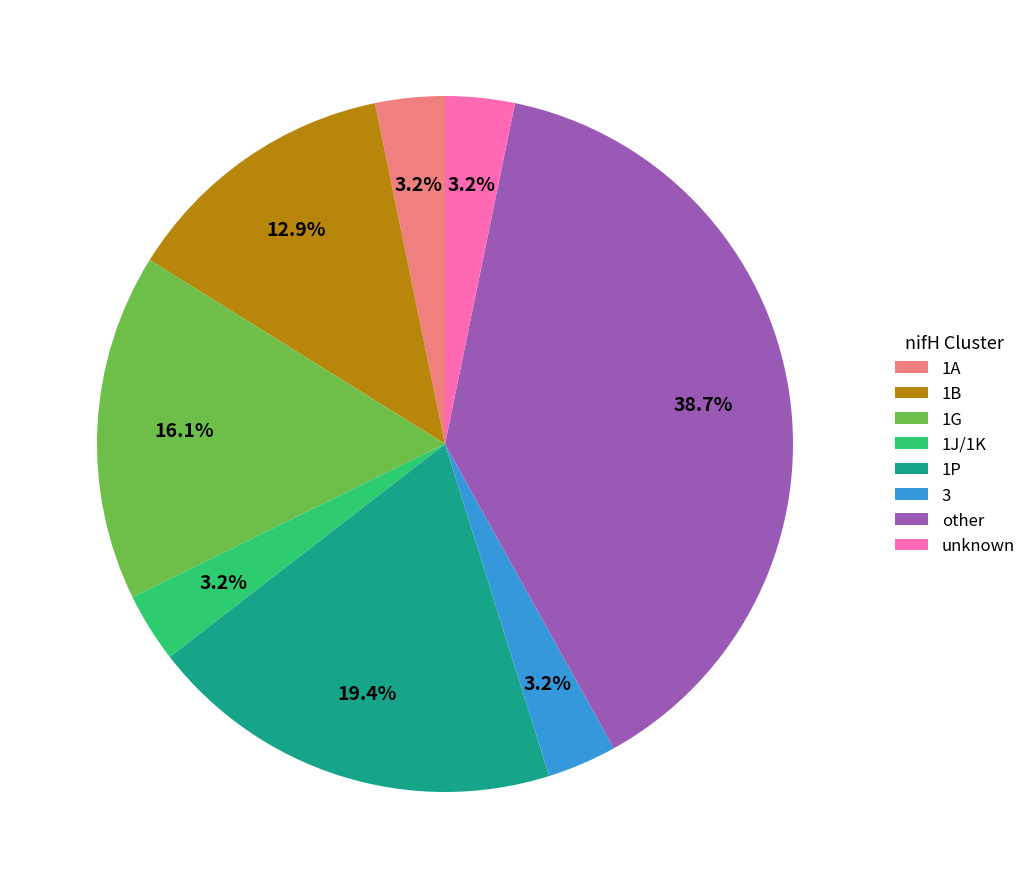

How many slices are in this pie chart?

8